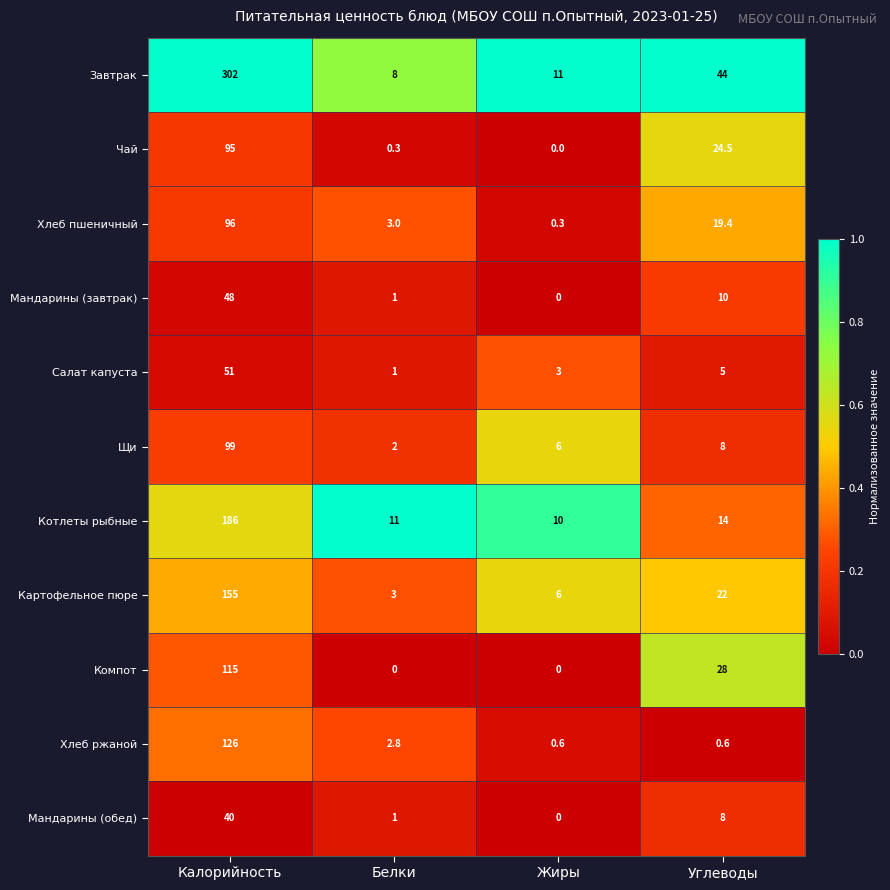

What is the greatest value displayed?

302.0